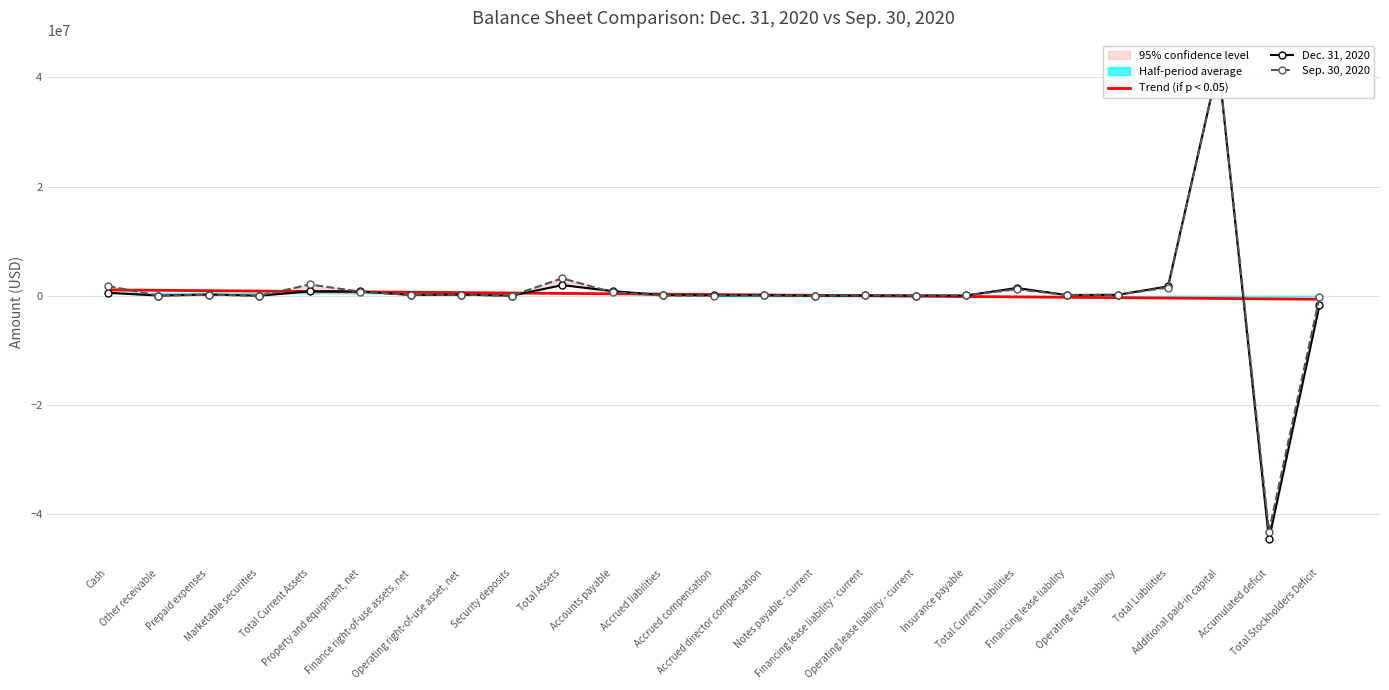

At which category does Sep. 30, 2020 reach its first local peak?

Prepaid expenses